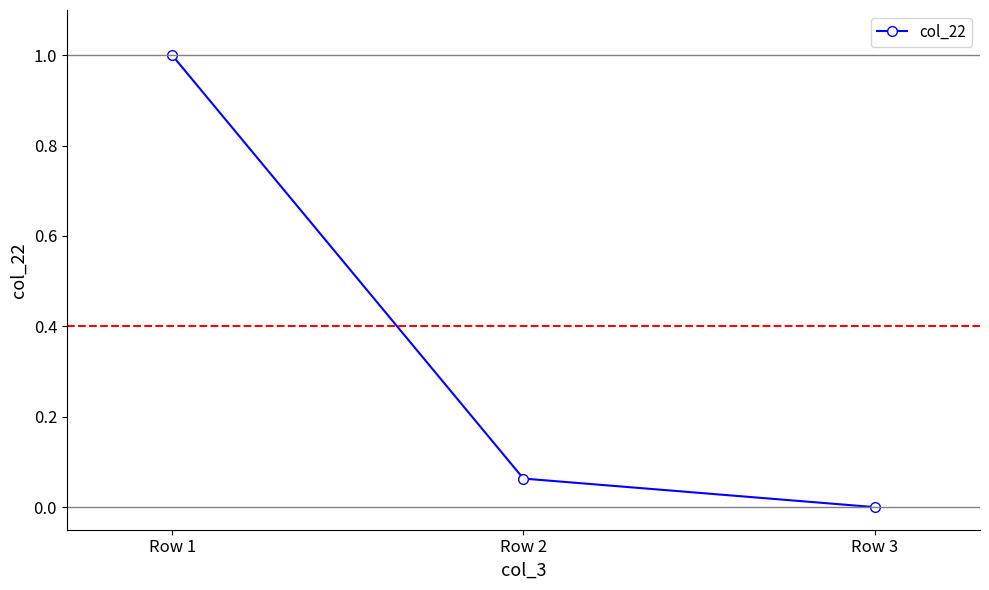

What is the average value?

0.4